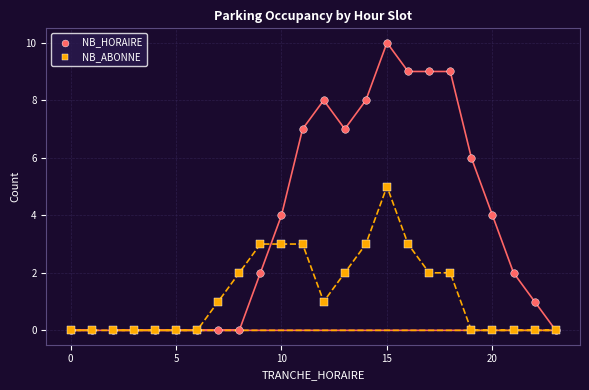

What are all the series names shown in the legend?

NB_HORAIRE, NB_ABONNE